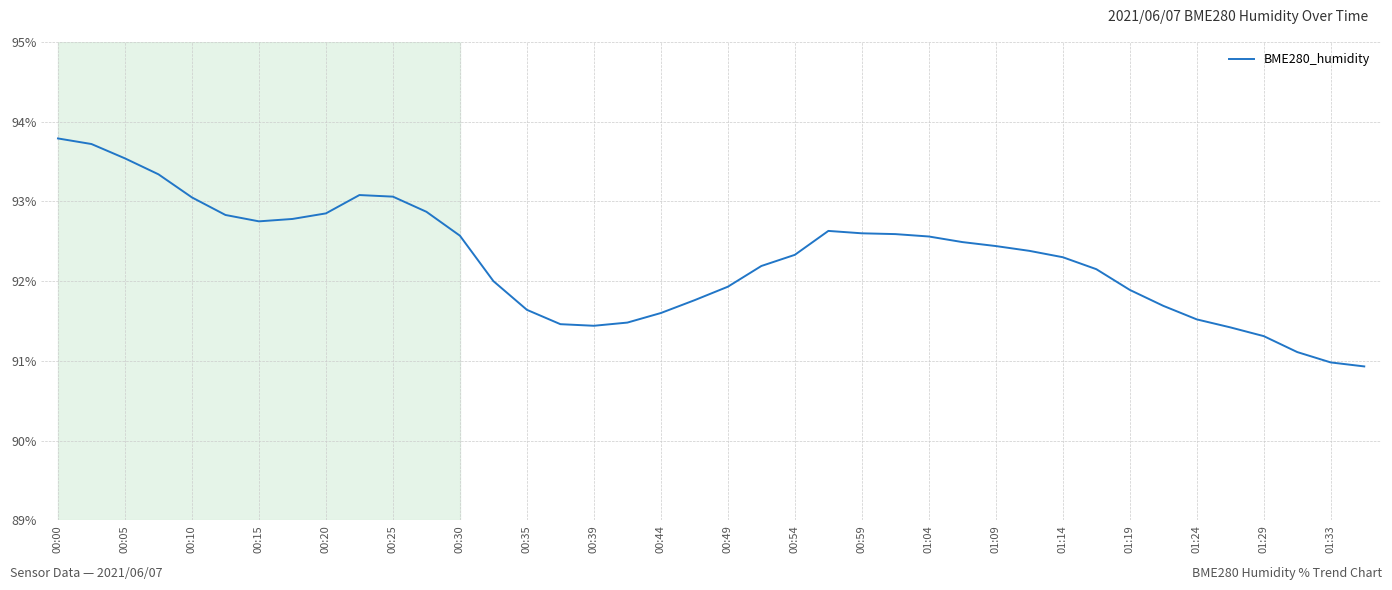

What is the minimum value shown in the chart?

90.9